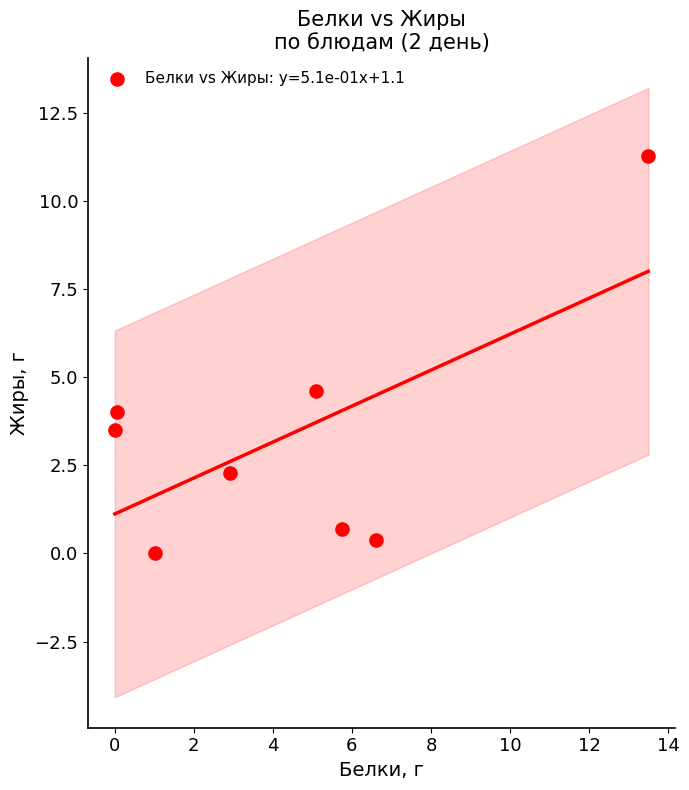

What Y value in the scatter plot is closest to 5?

4.6